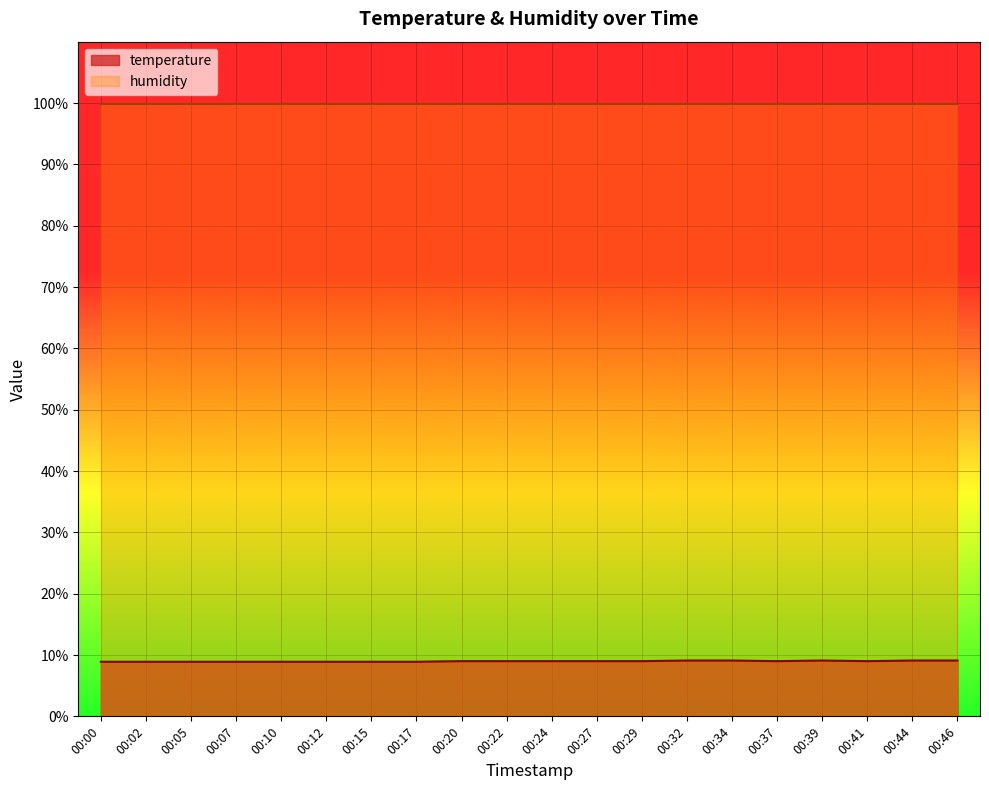

What is the average value?

9.0